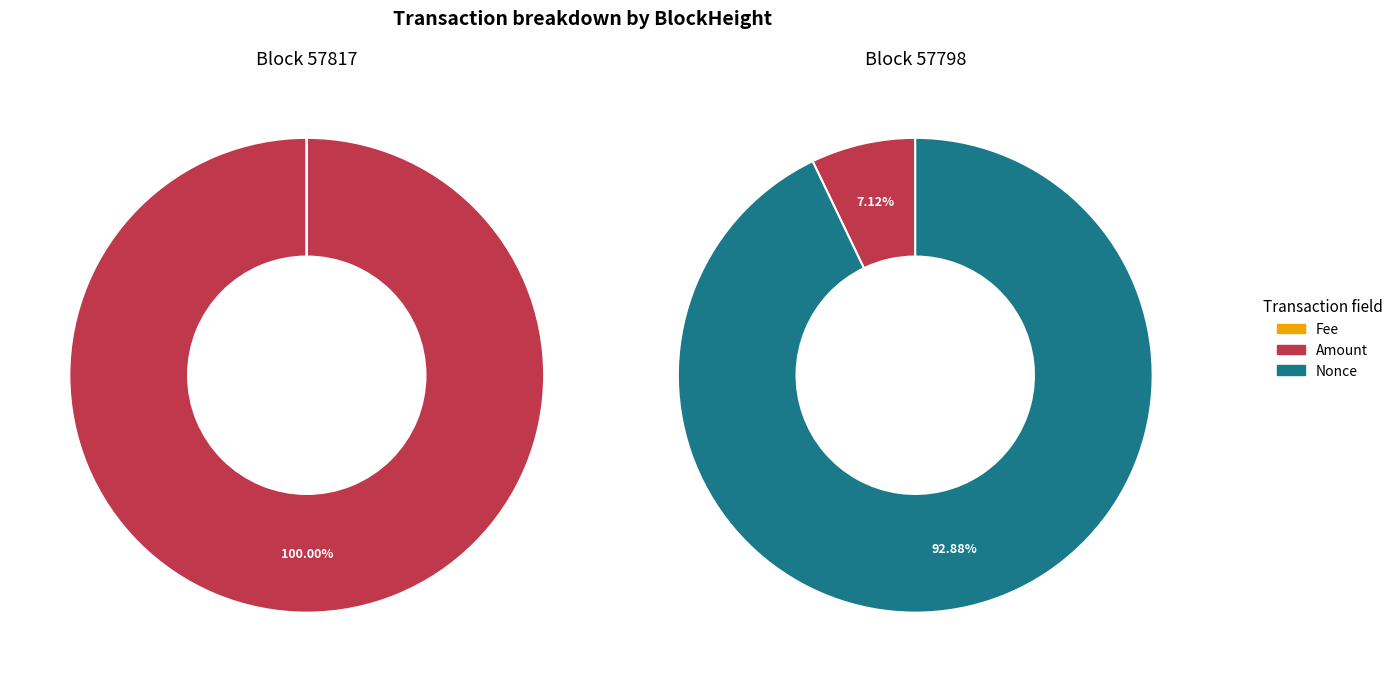

Which slice is the smallest?

57798